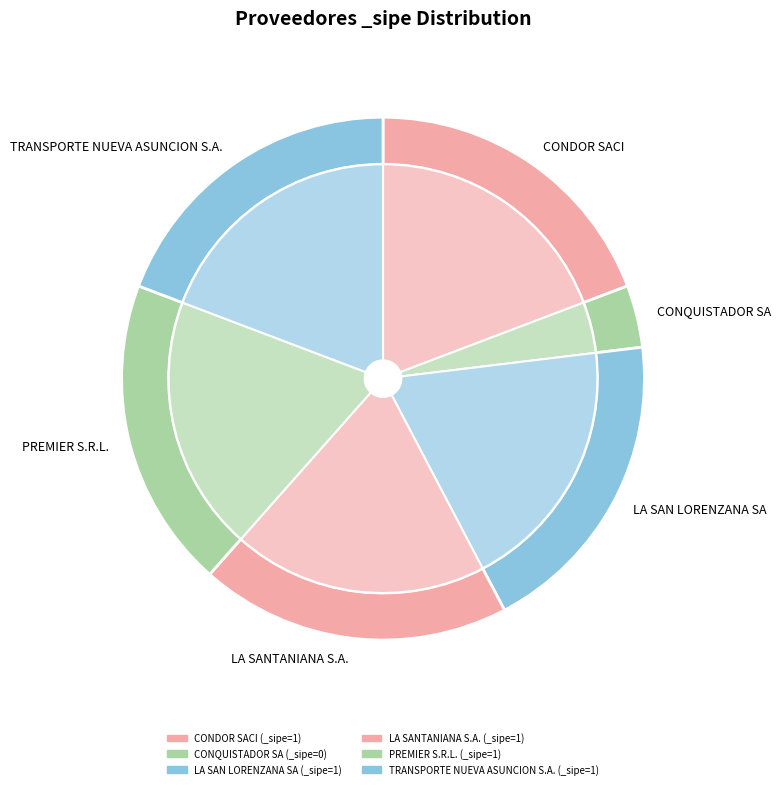

What percentage is NOT represented by LA SAN LORENZANA SA?

80.0%